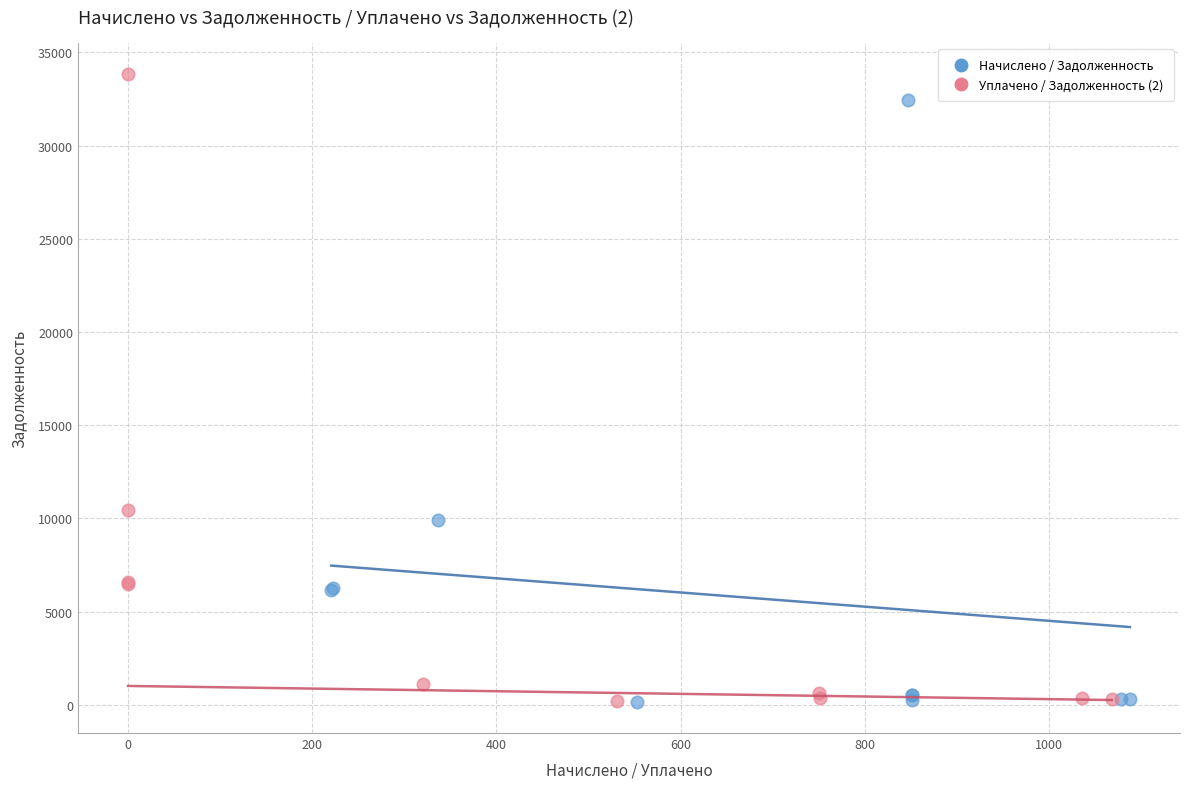

Which series has the widest spread of Y values?

Уплачено / Задолженность (2)